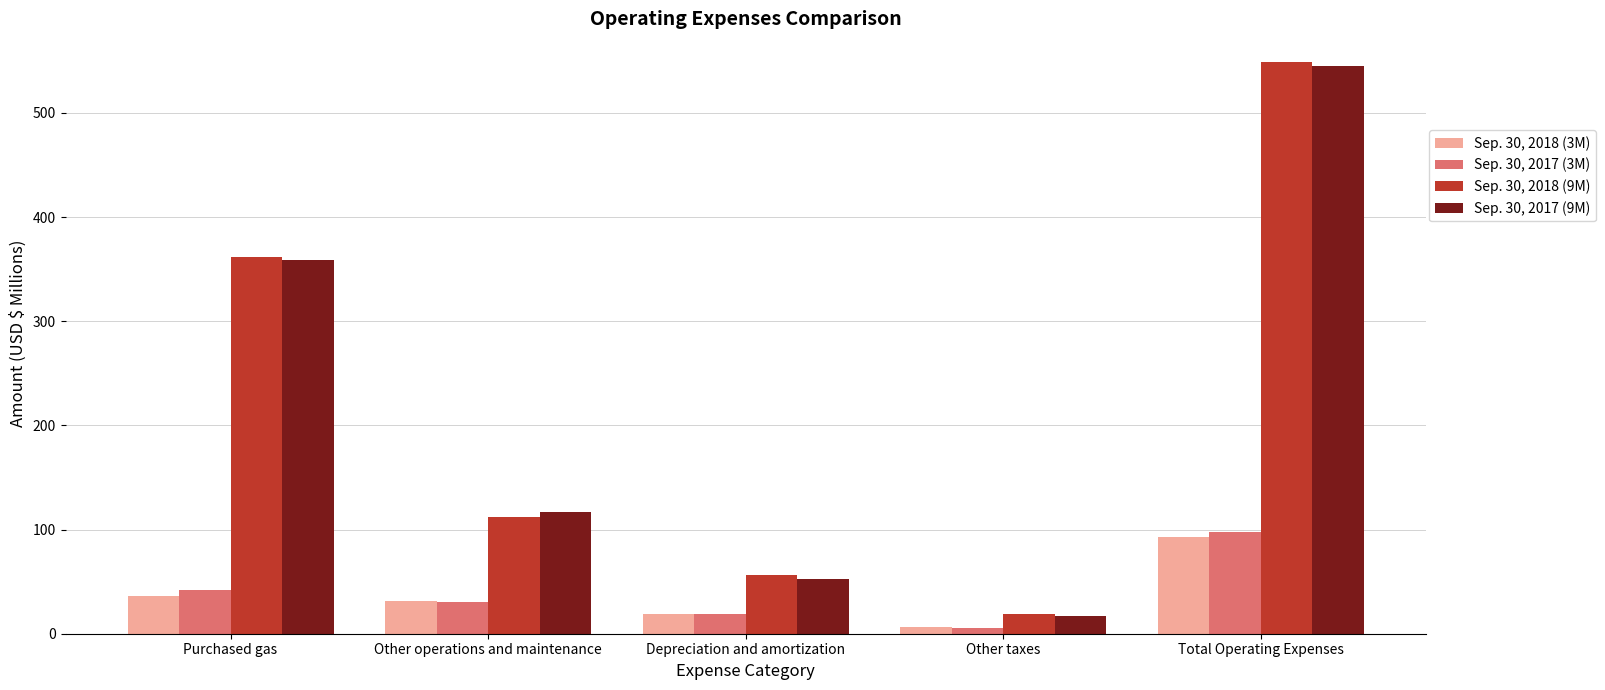

Reading left to right, extract all data points from this chart.

Sep. 30, 2018 (3M): Purchased gas=35.9	Other operations and maintenance=31.7	Depreciation and amortization=19.0	Other taxes=6.3	Total Operating Expenses=92.9
Sep. 30, 2017 (3M): Purchased gas=42.3	Other operations and maintenance=30.2	Depreciation and amortization=19.4	Other taxes=5.6	Total Operating Expenses=97.5
Sep. 30, 2018 (9M): Purchased gas=361.5	Other operations and maintenance=112.2	Depreciation and amortization=56.3	Other taxes=19.0	Total Operating Expenses=549.0
Sep. 30, 2017 (9M): Purchased gas=359.1	Other operations and maintenance=116.5	Depreciation and amortization=52.1	Other taxes=17.0	Total Operating Expenses=544.7